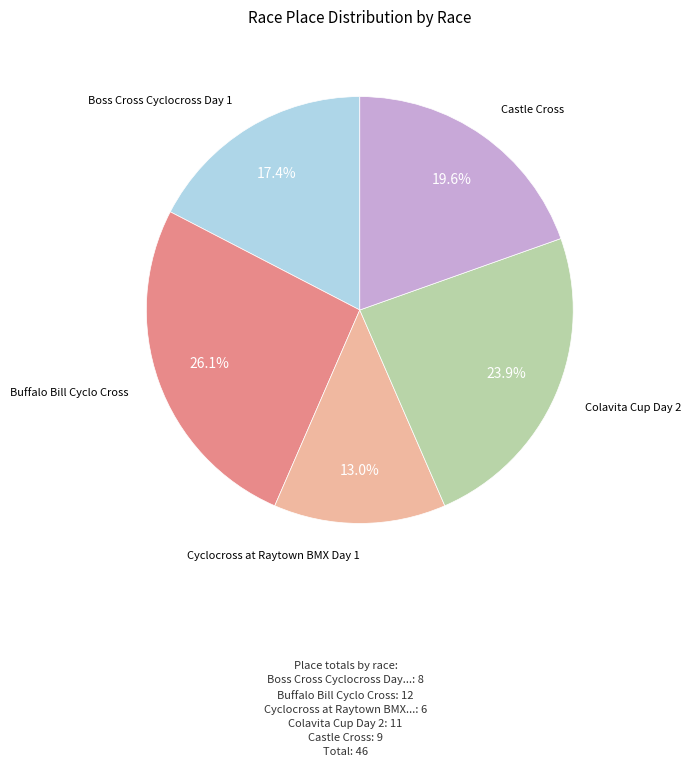

True or false: Colavita Cup Day 2 accounts for 24% of the total.

True